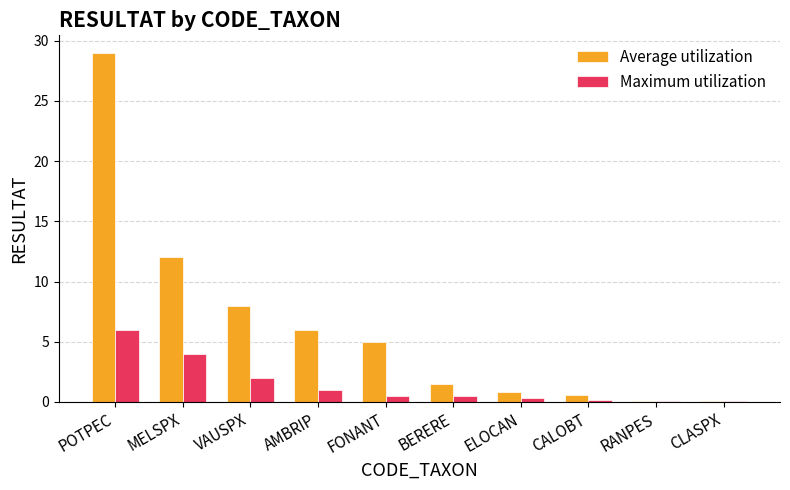

At which category does the chart reach its peak across all series?

POTPEC